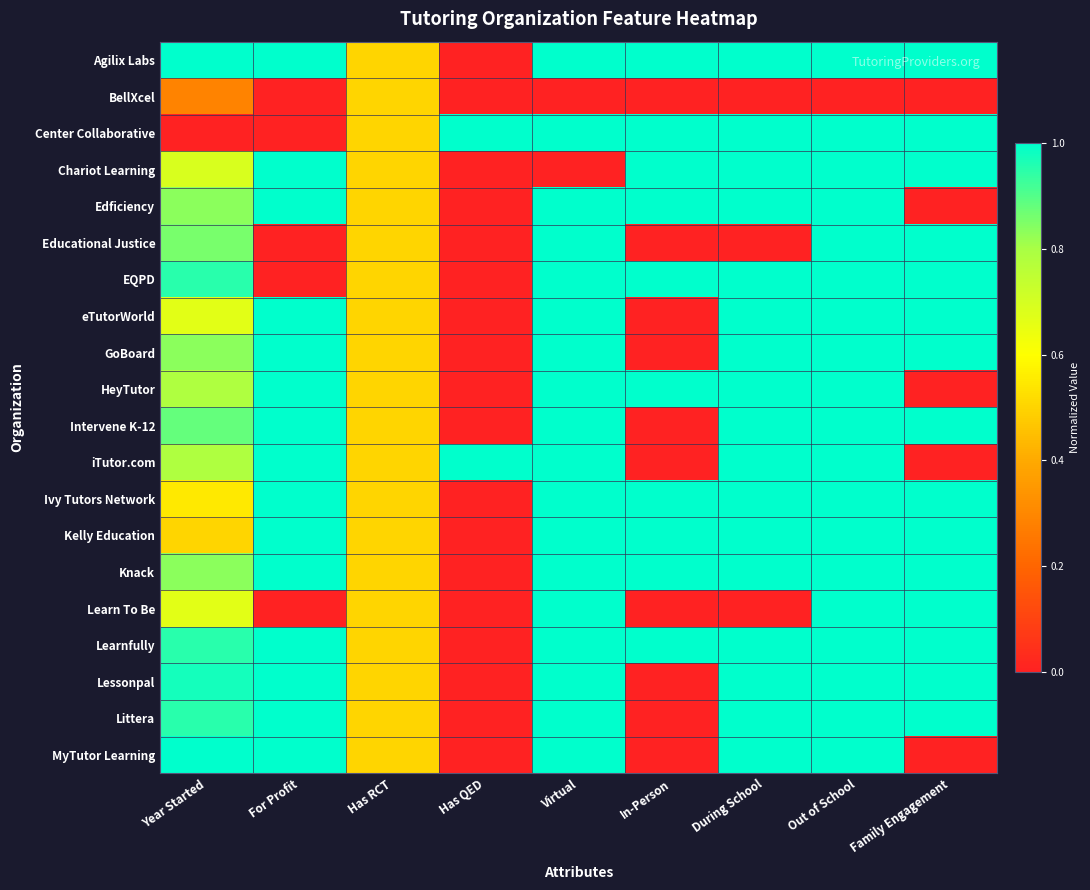

Which series changed the most between Virtual and Out of School?

Chariot Learning